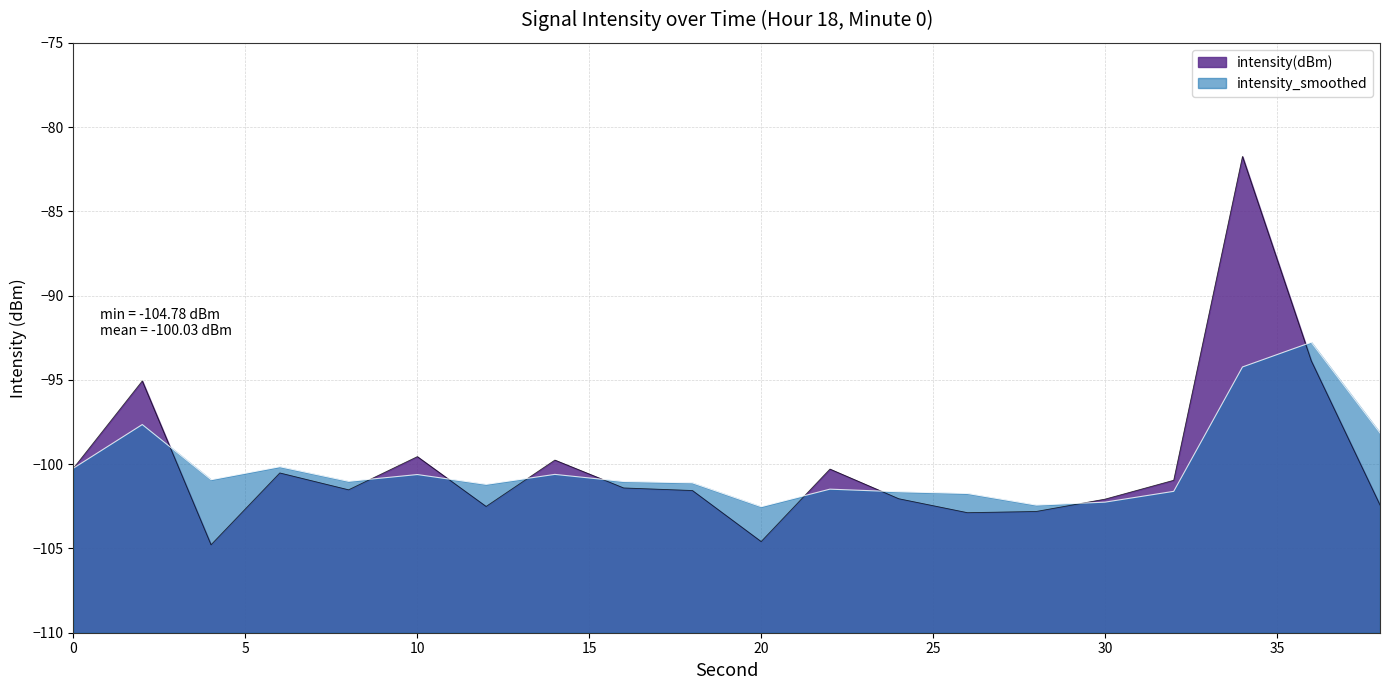

At 22, list the series in order from smallest to largest.

intensity_smoothed, intensity(dBm)